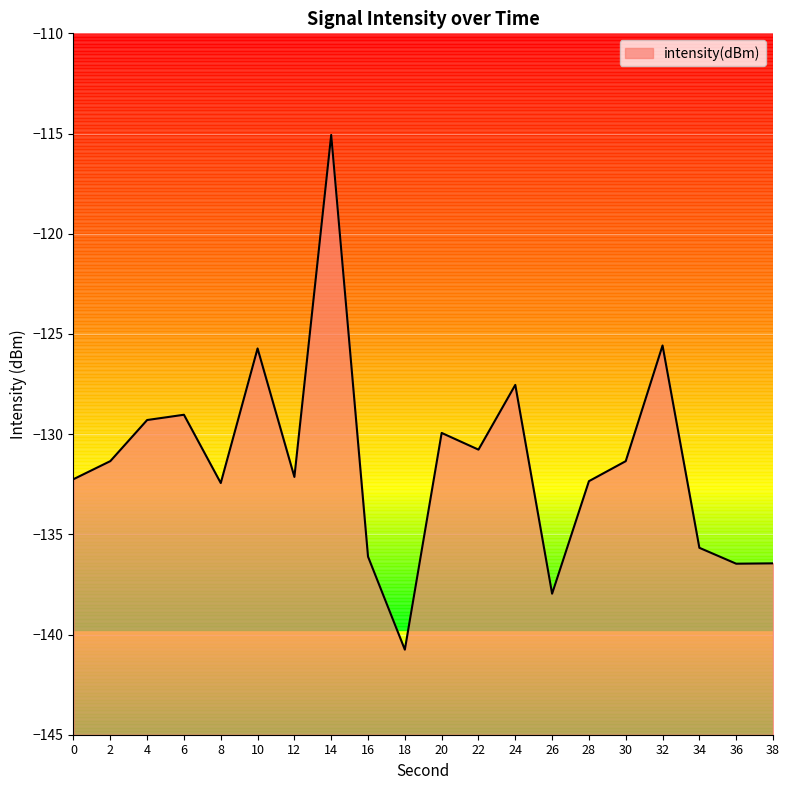

What is the change in value from 6 to 28?

-3.3